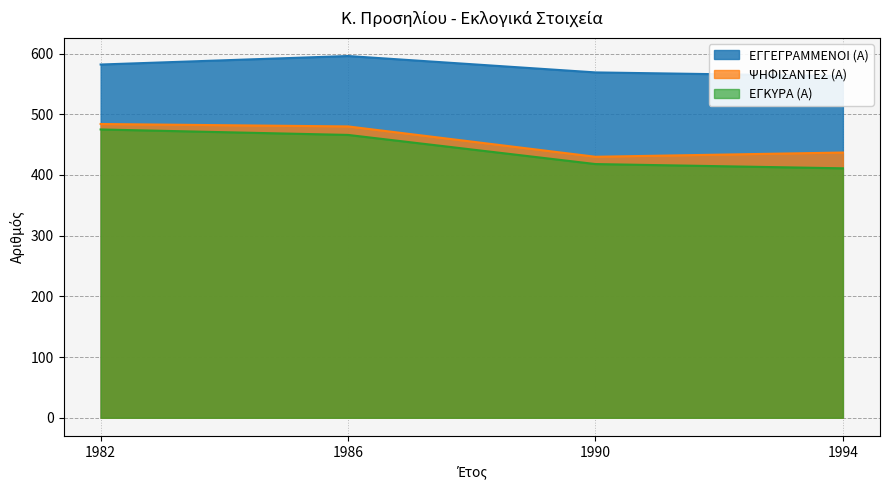

What is the maximum value for ΨΗΦΙΣΑΝΤΕΣ (Α)?

484